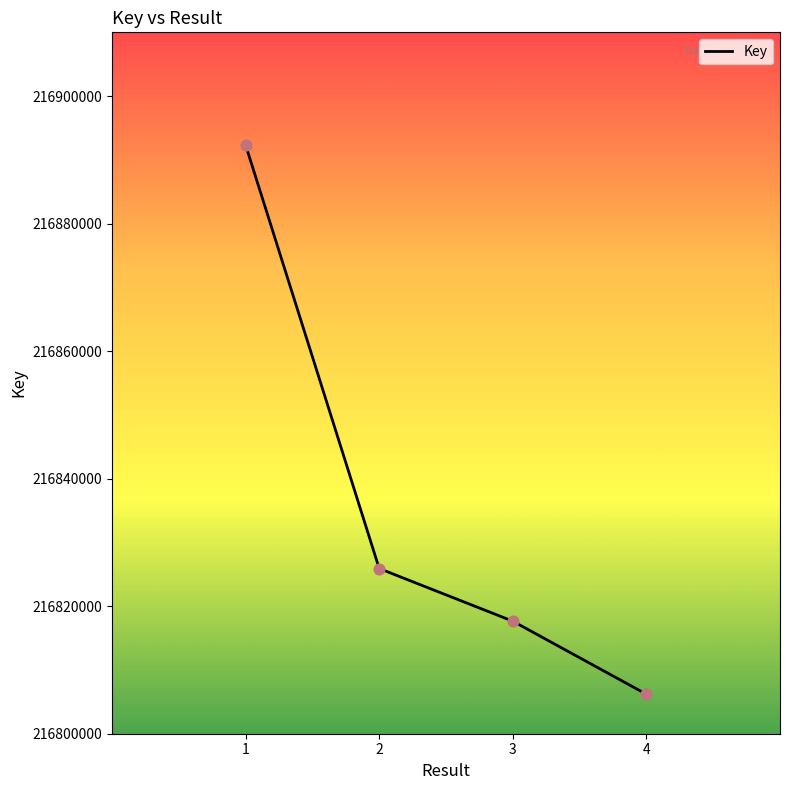

Approximately how many times larger is the value at 4 compared to 3?

1.0